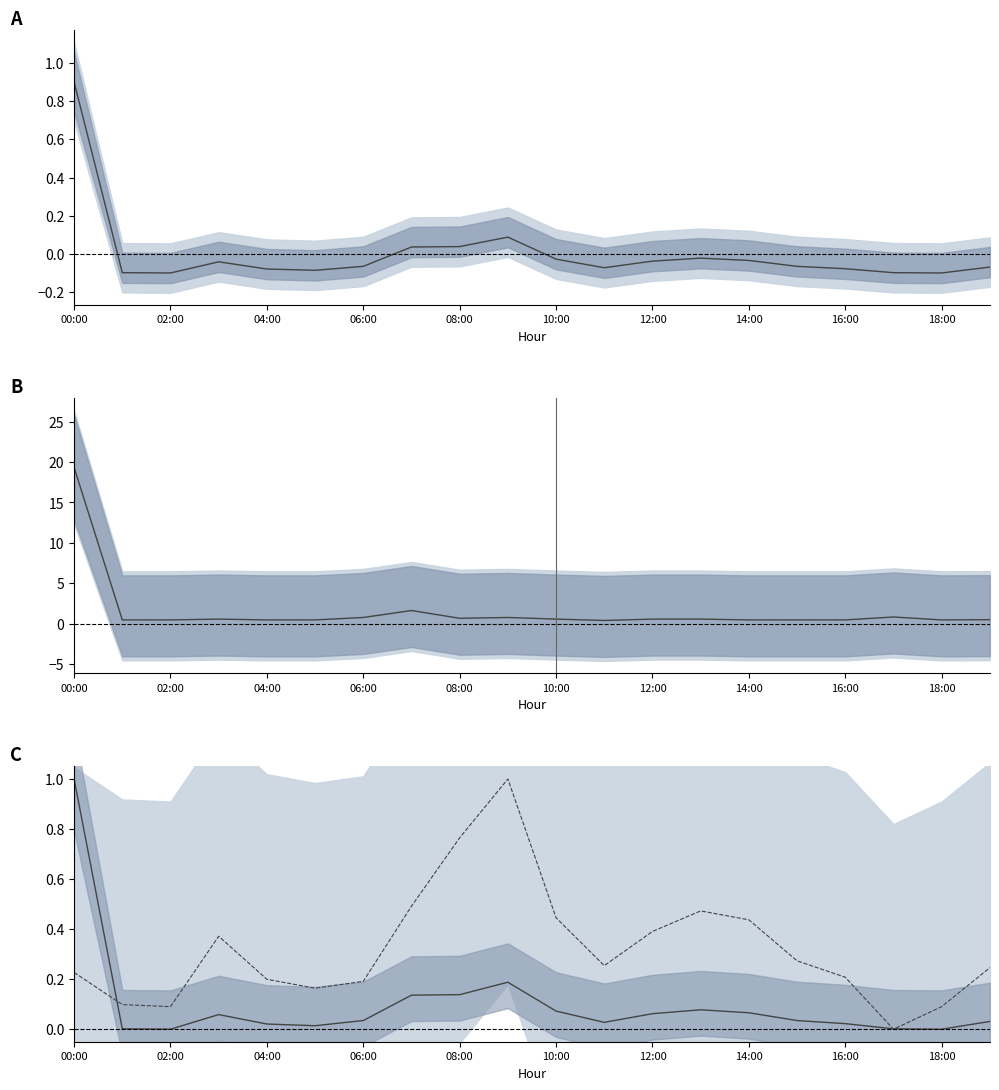

The P2 series shows 0.6 at 14:00. True or false?

False